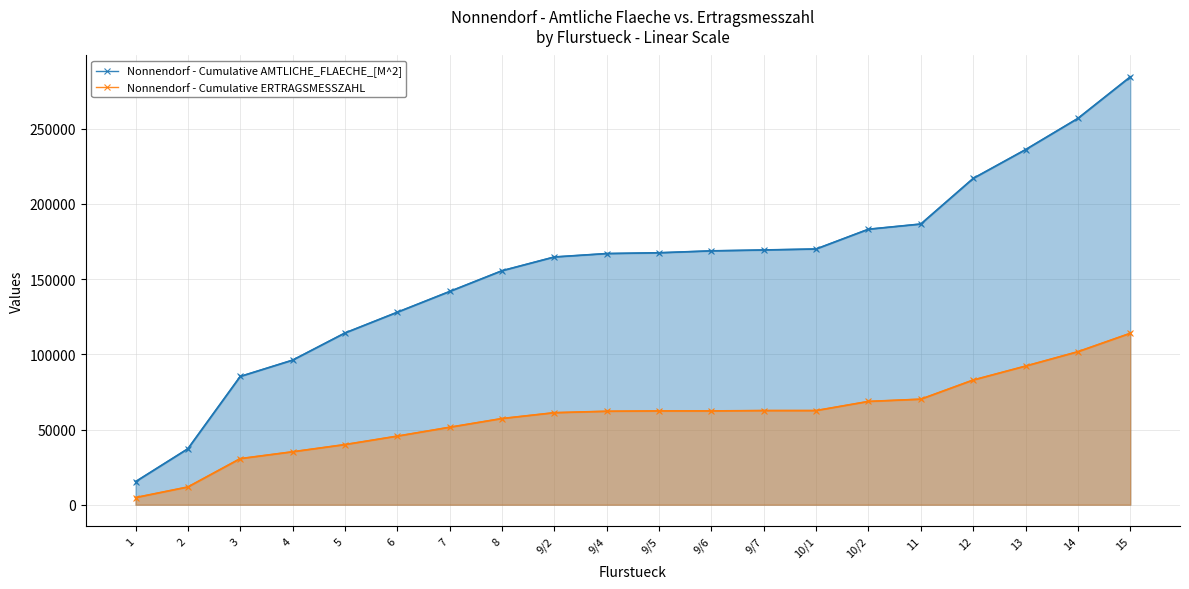

The value of Nonnendorf - Cumulative ERTRAGSMESSZAHL at 9/6 is 62349. True or false?

True